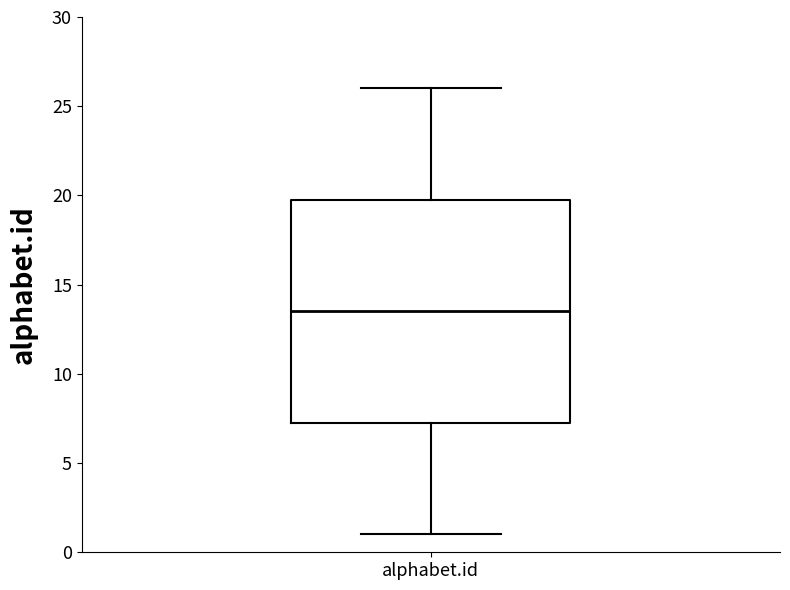

Where is the upper edge of the box for alphabet.id on the y-axis? The values are not printed on the chart, so give them approximately, as read against the axis.

20.0